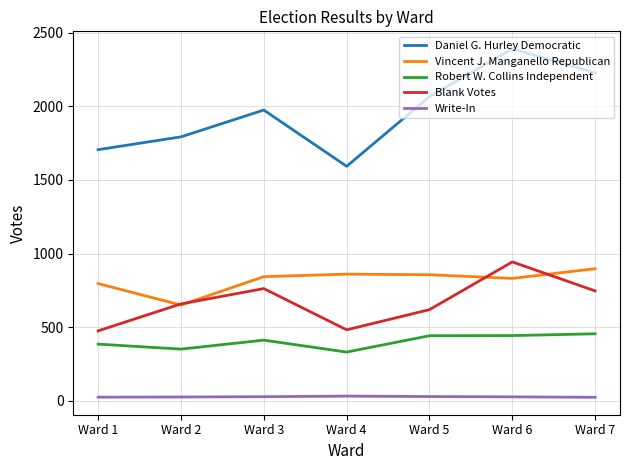

What are all the series names shown in the legend?

Daniel G. Hurley Democratic, Vincent J. Manganello Republican, Robert W. Collins Independent, Blank Votes, Write-In